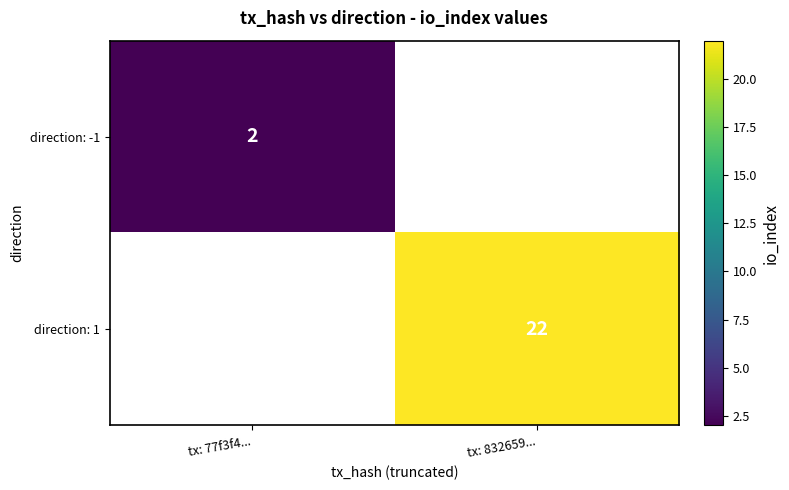

How many distinct data groups are displayed?

2